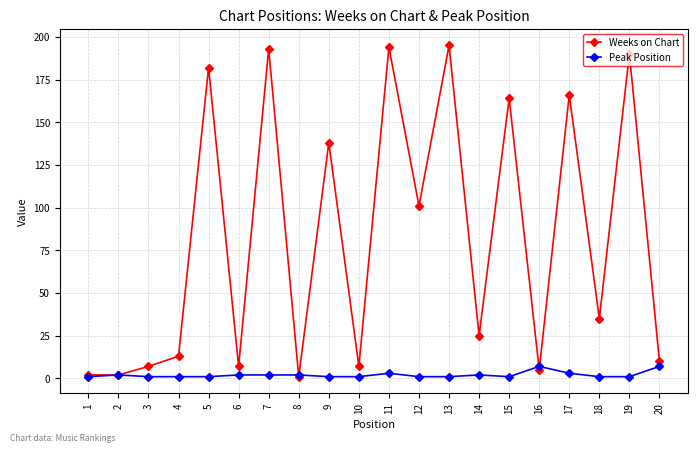

What is the maximum value shown in the chart?

195